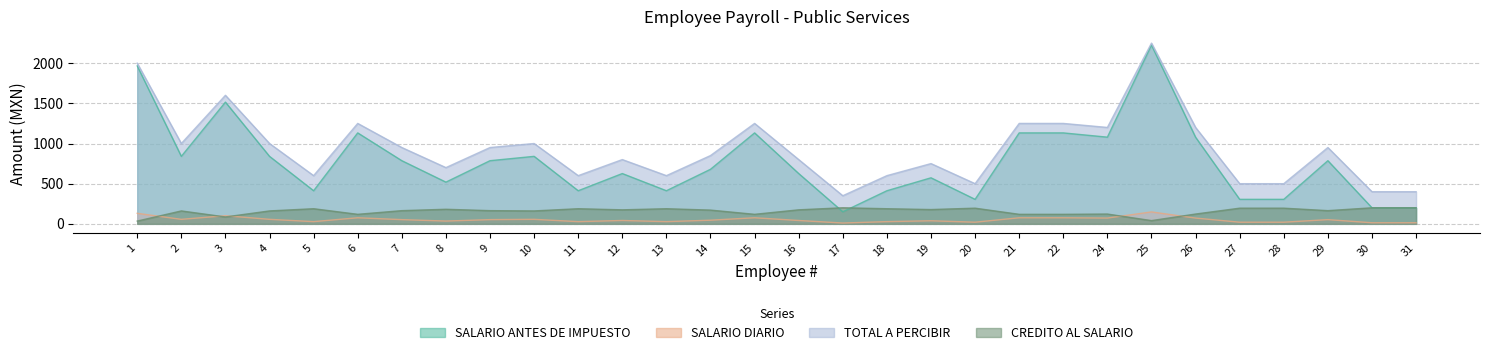

What are all the series names shown in the legend?

SALARIO ANTES DE IMPUESTO, SALARIO DIARIO, TOTAL A PERCIBIR, CREDITO AL SALARIO